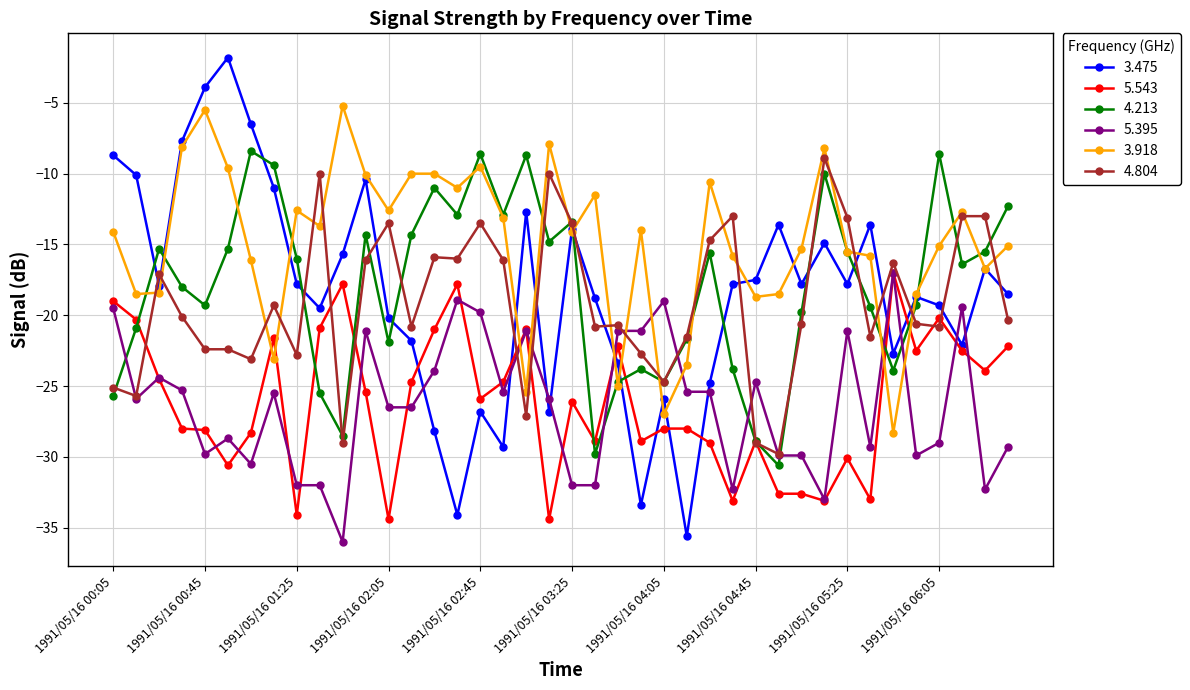

What is the value of the 3.918 point at the 12th from the left?

-10.1